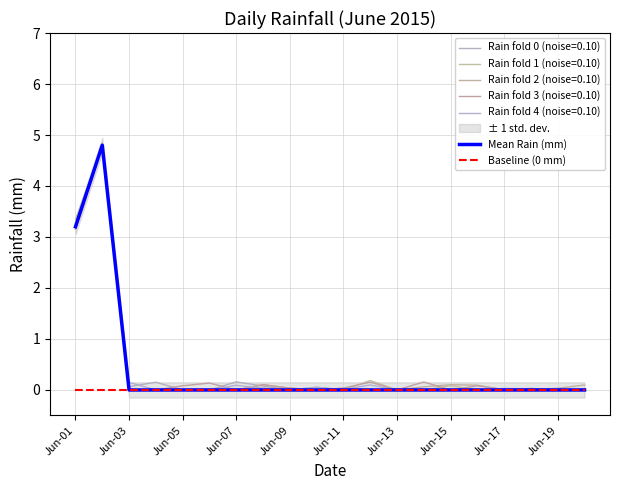

True or false: Baseline (0 mm) and Mean Rain (mm) cross at least once.

False